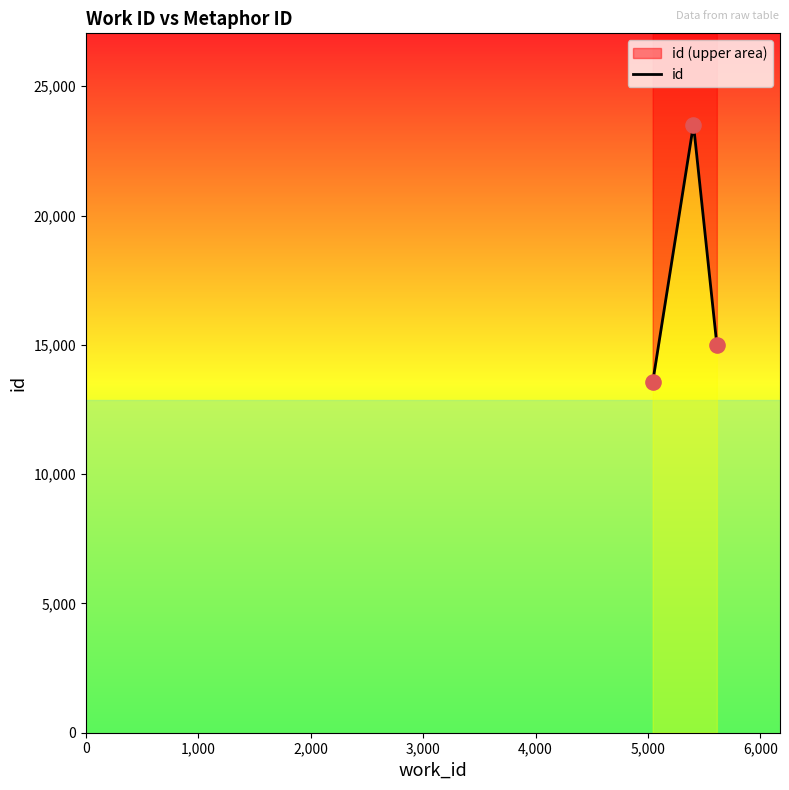

What is the change in value from 5041 to 5612?

+1454